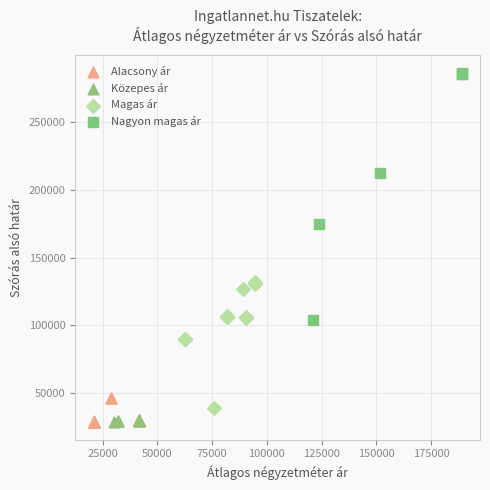

Which series has the largest Y range (max minus min)?

Nagyon magas ár